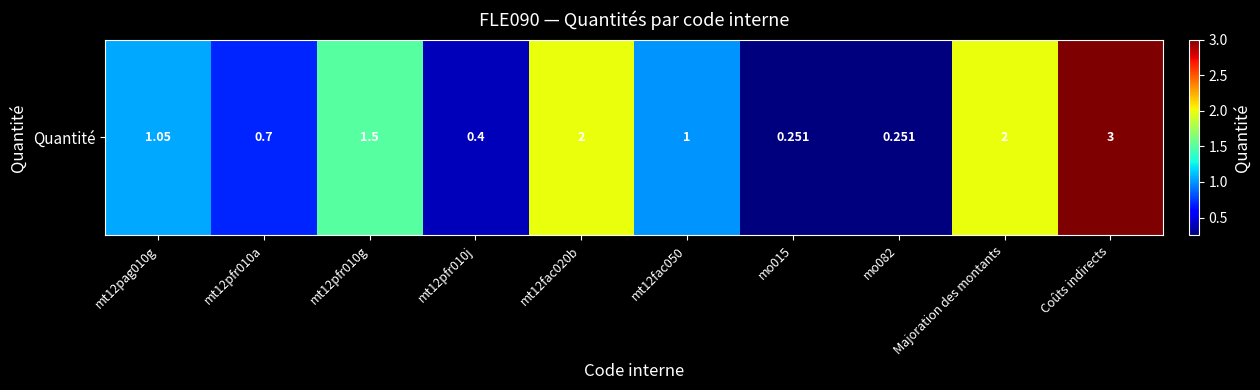

The chart shows a value of 3.4 at Majoration des montants. True or false?

False